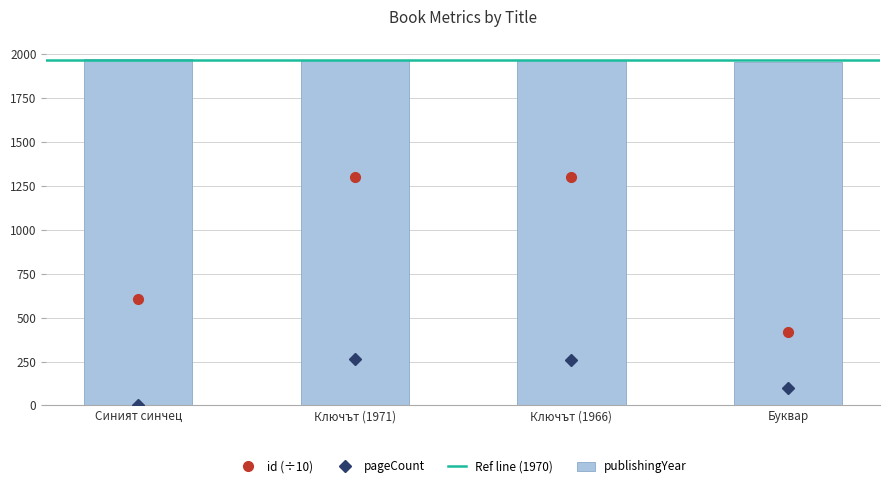

What is the total value across all series at Синият синчец?

2578.8